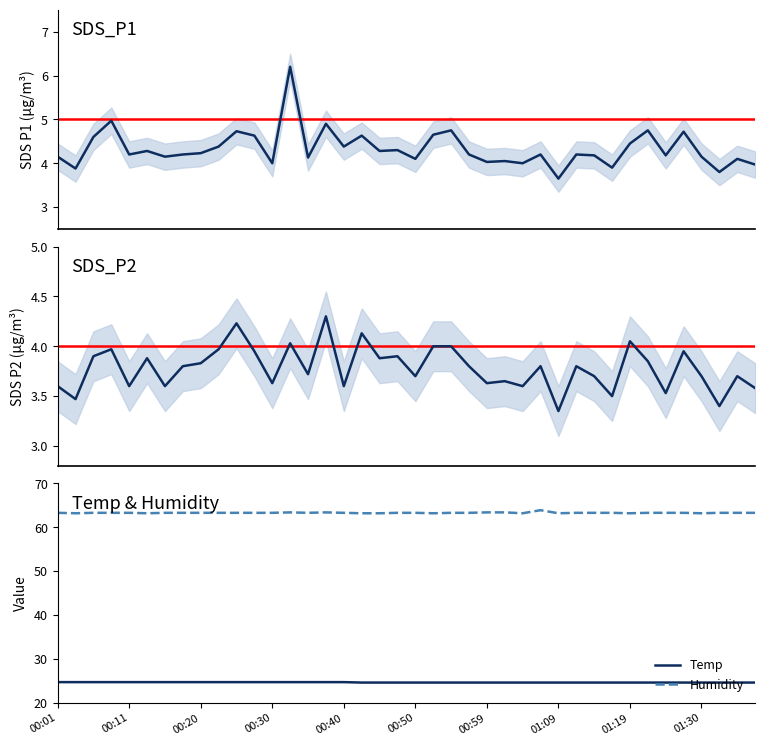

Does the chart have visible grid lines?

No